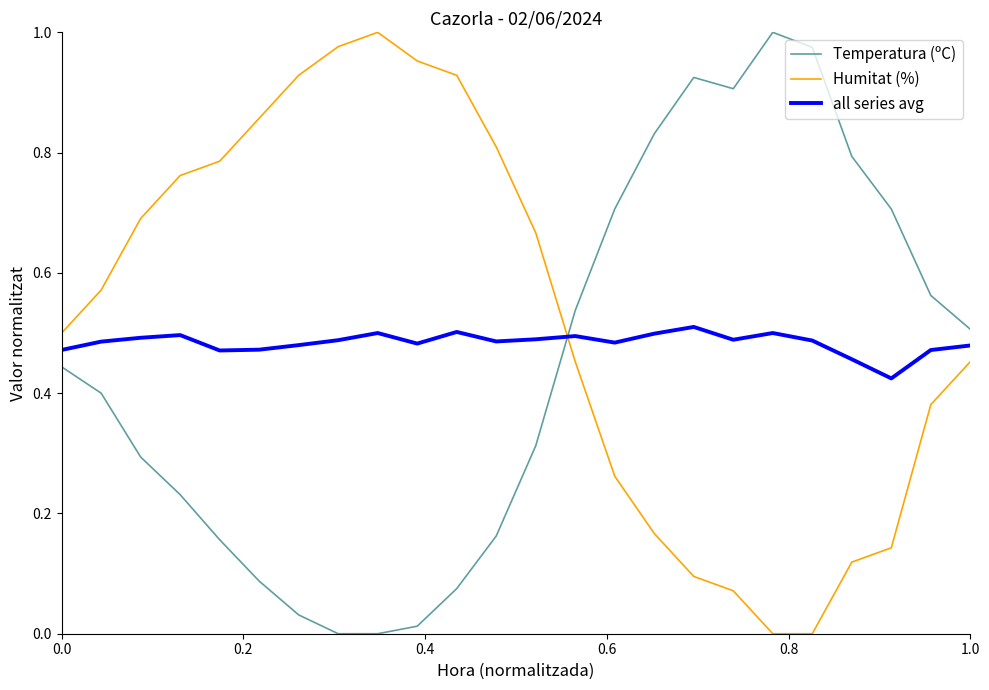

True or false: Temperatura (ºC) and all series avg intersect in this chart.

True